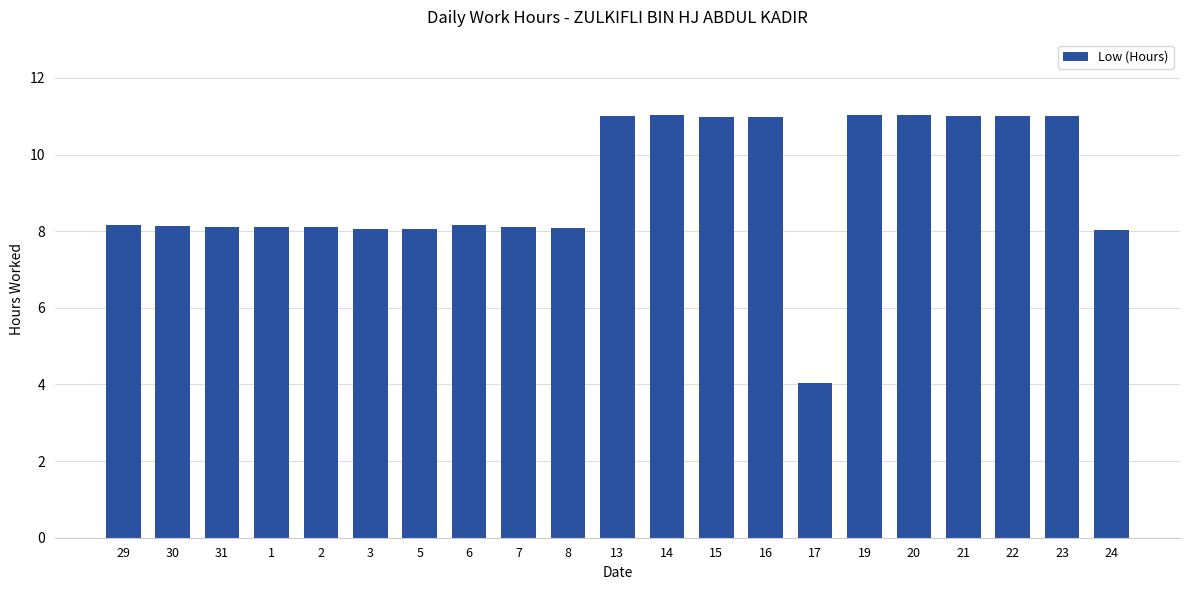

What is the smallest value displayed?

4.0